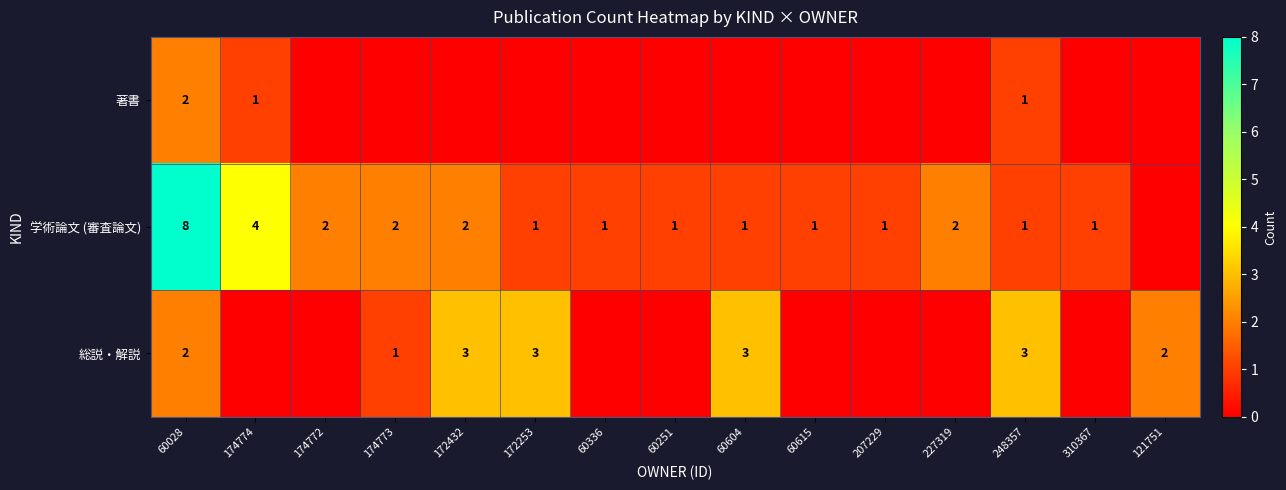

What is the spread (max minus min) of values at 60604?

3